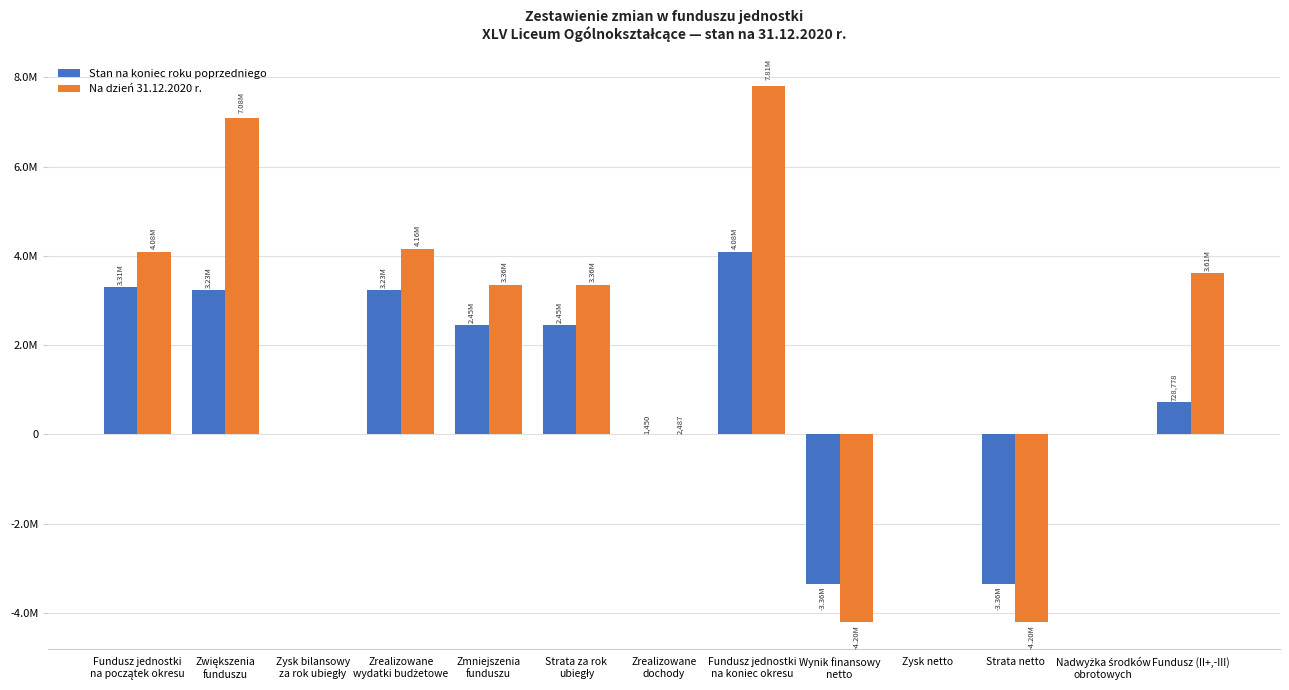

Rank the series by their maximum value, from lowest to highest.

Stan na koniec roku poprzedniego, Na dzień 31.12.2020 r.